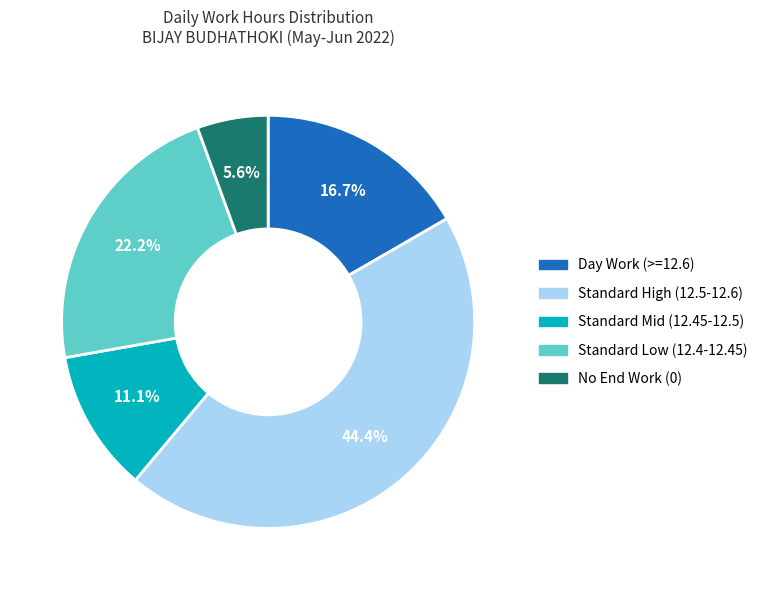

Which slice is the largest?

Standard High (12.5-12.6)